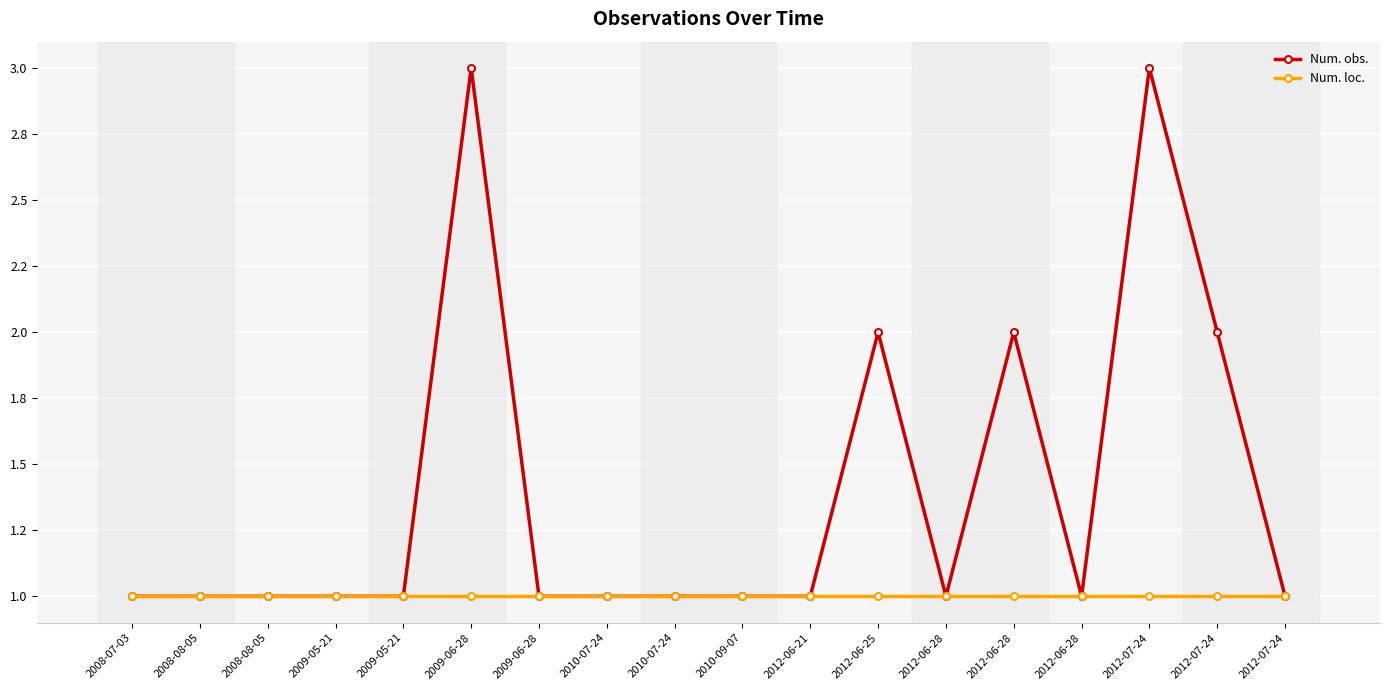

Is this an area chart (filled region under the line)?

No